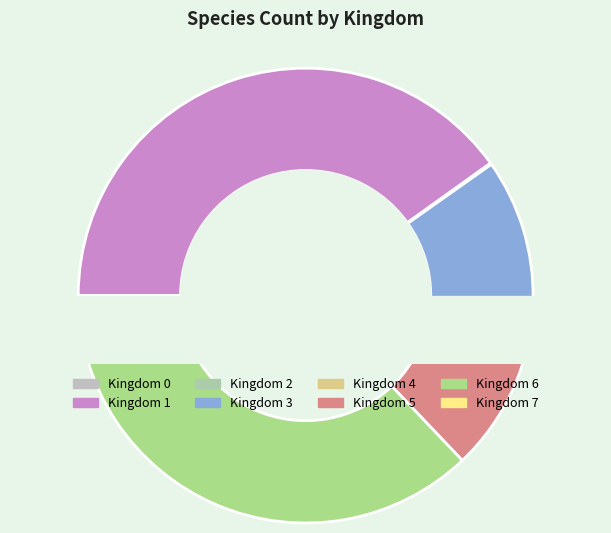

To the nearest percent, what is the average slice percentage?

12%